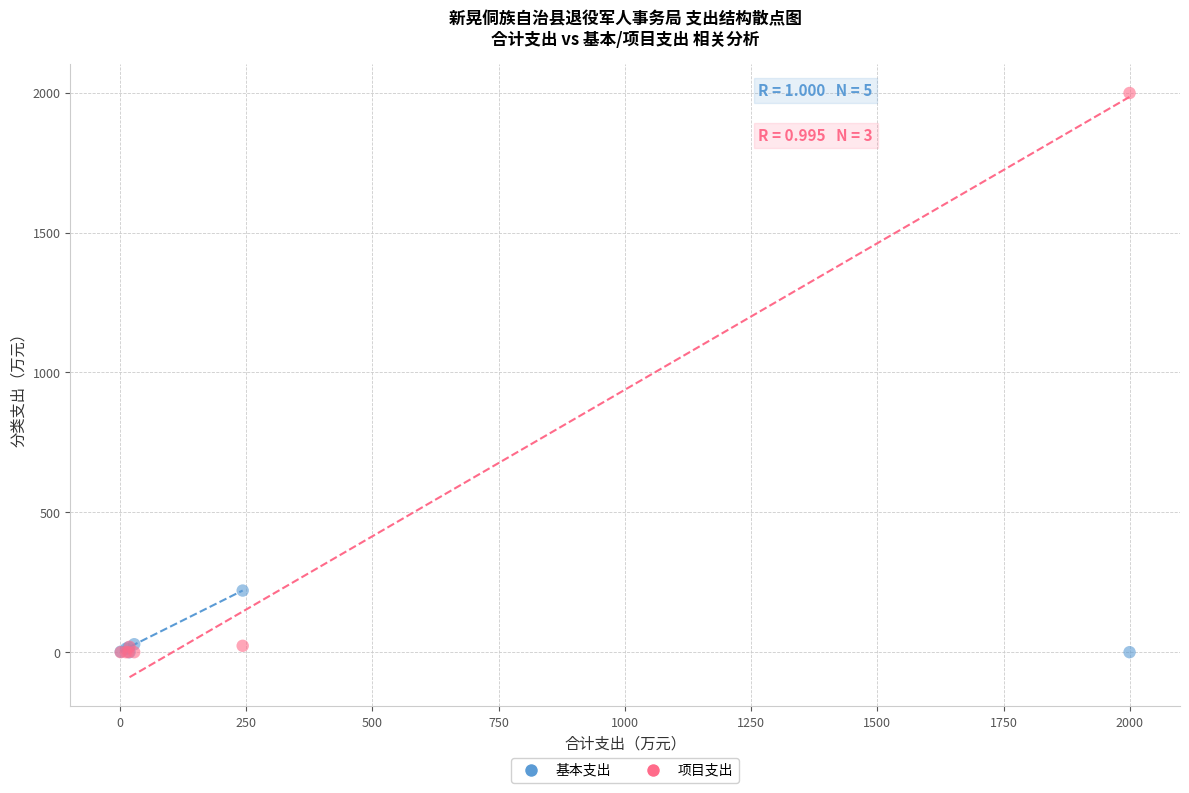

What are all the series names shown in the legend?

基本支出, 项目支出